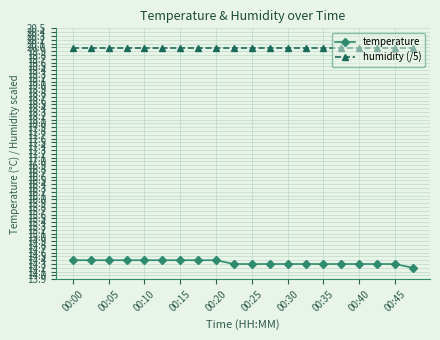

What is the value of the humidity (/5) point at the 16th from the left?

20.0